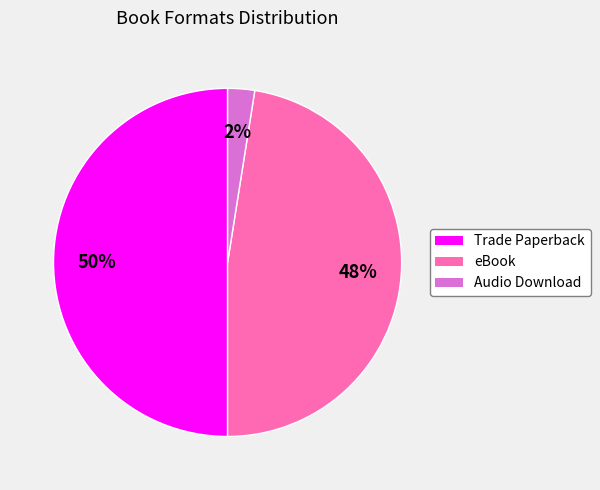

Does Audio Download represent more than half of the total?

No